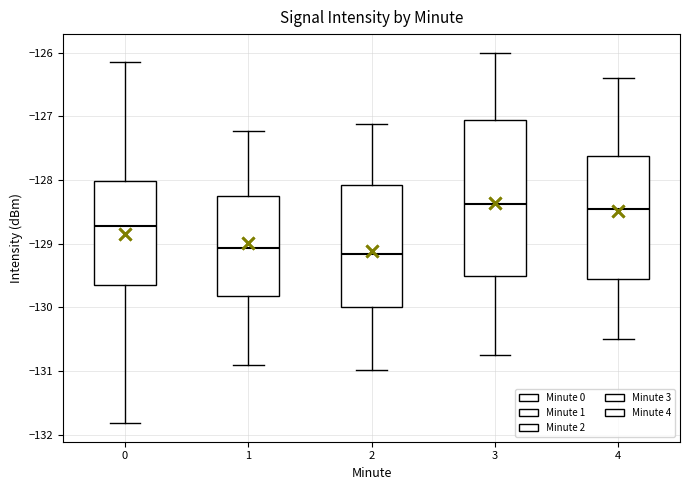

Which box is the tallest, from its lower edge to its upper edge?

3